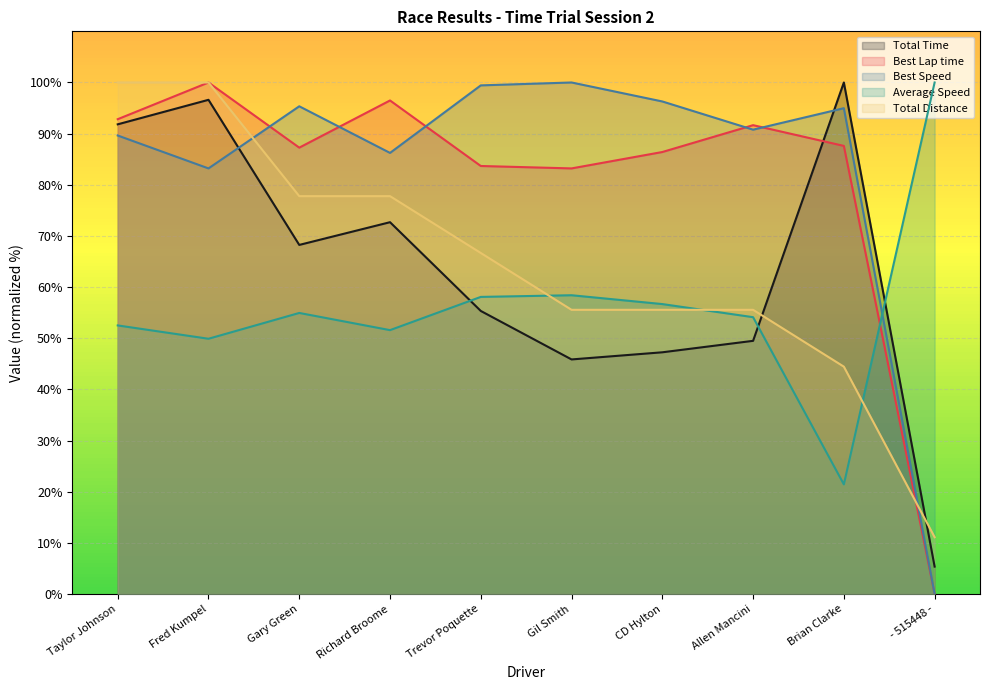

What is the total value across all series at Gary Green?

383.6